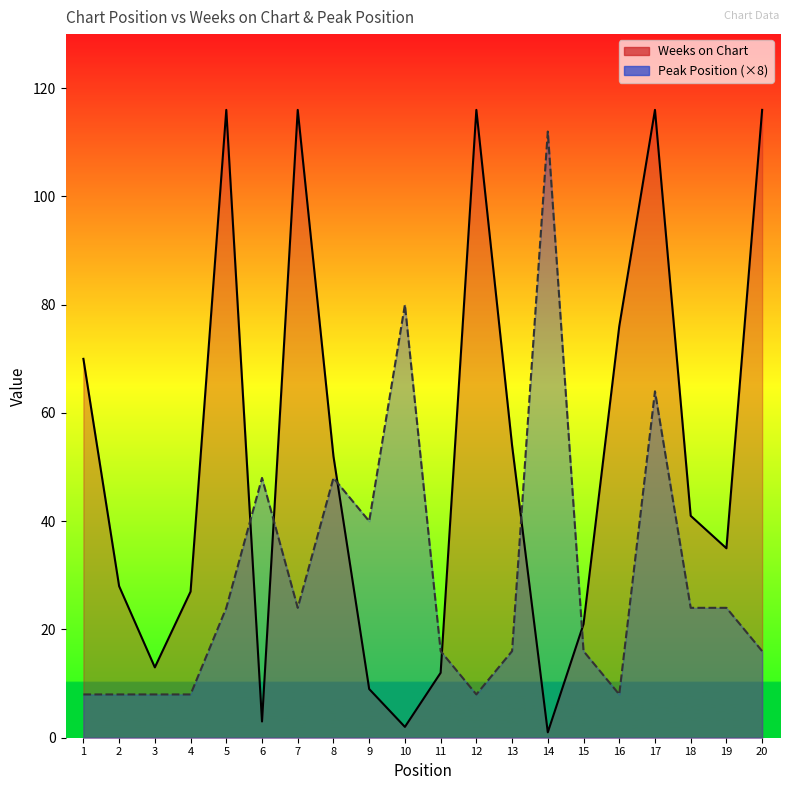

What is the total value across all series at 8?

100